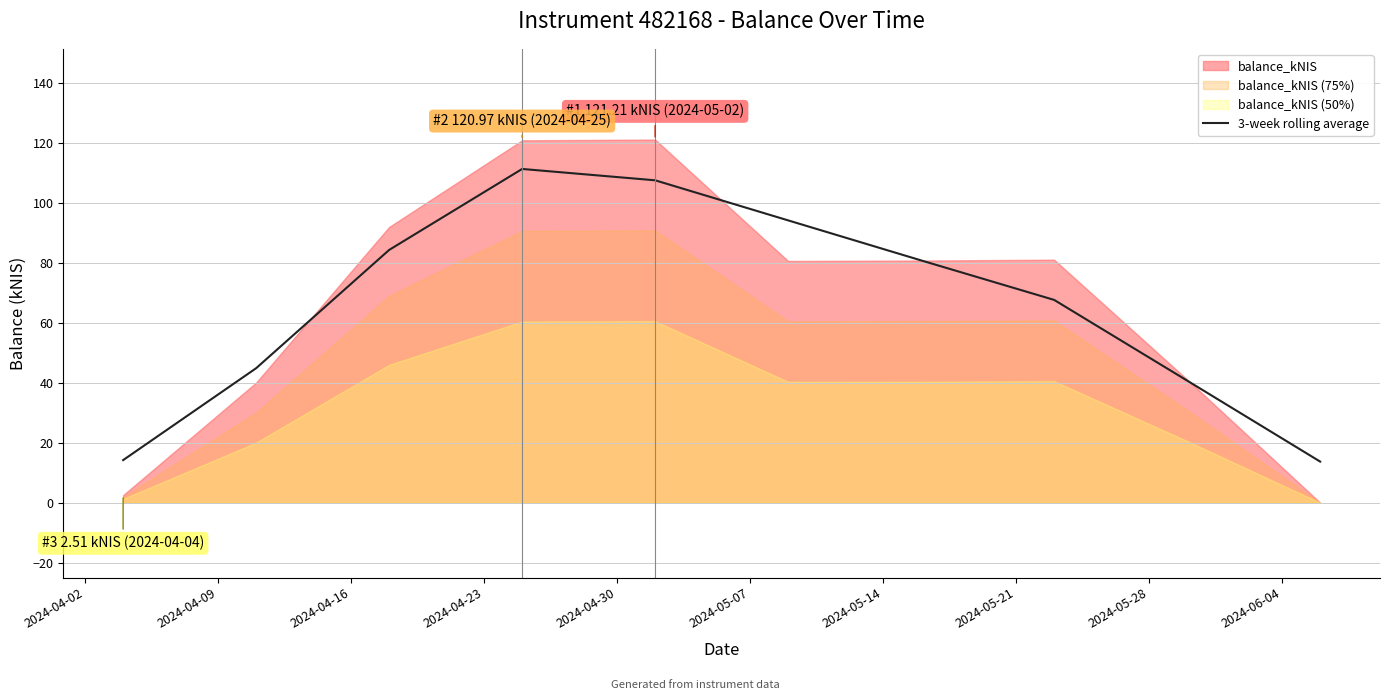

What is the maximum value for 3-week rolling average?

111.4